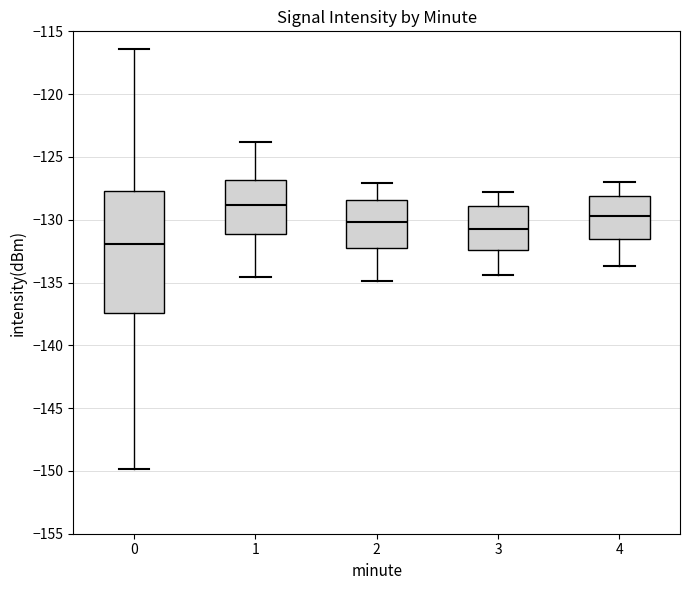

Reading left to right, transcribe this box plot: for each box, give where its median line is, the range the box spans, and where its two whiskers end, as read against the y-axis. The values are not printed on the chart, so give them approximately, as read against the axis.

0: median -132.0, box -137.5 to -127.5, whiskers -150.0 to -116.5
1: median -129.0, box -131.0 to -127.0, whiskers -134.5 to -124.0
2: median -130.0, box -132.0 to -128.5, whiskers -135.0 to -127.0
3: median -130.5, box -132.5 to -129.0, whiskers -134.5 to -128.0
4: median -129.5, box -131.5 to -128.0, whiskers -133.5 to -127.0